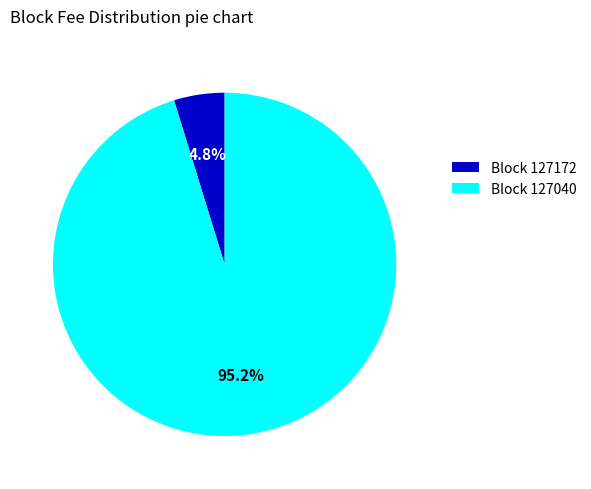

What percentage is NOT represented by Block 127172?

95.2%